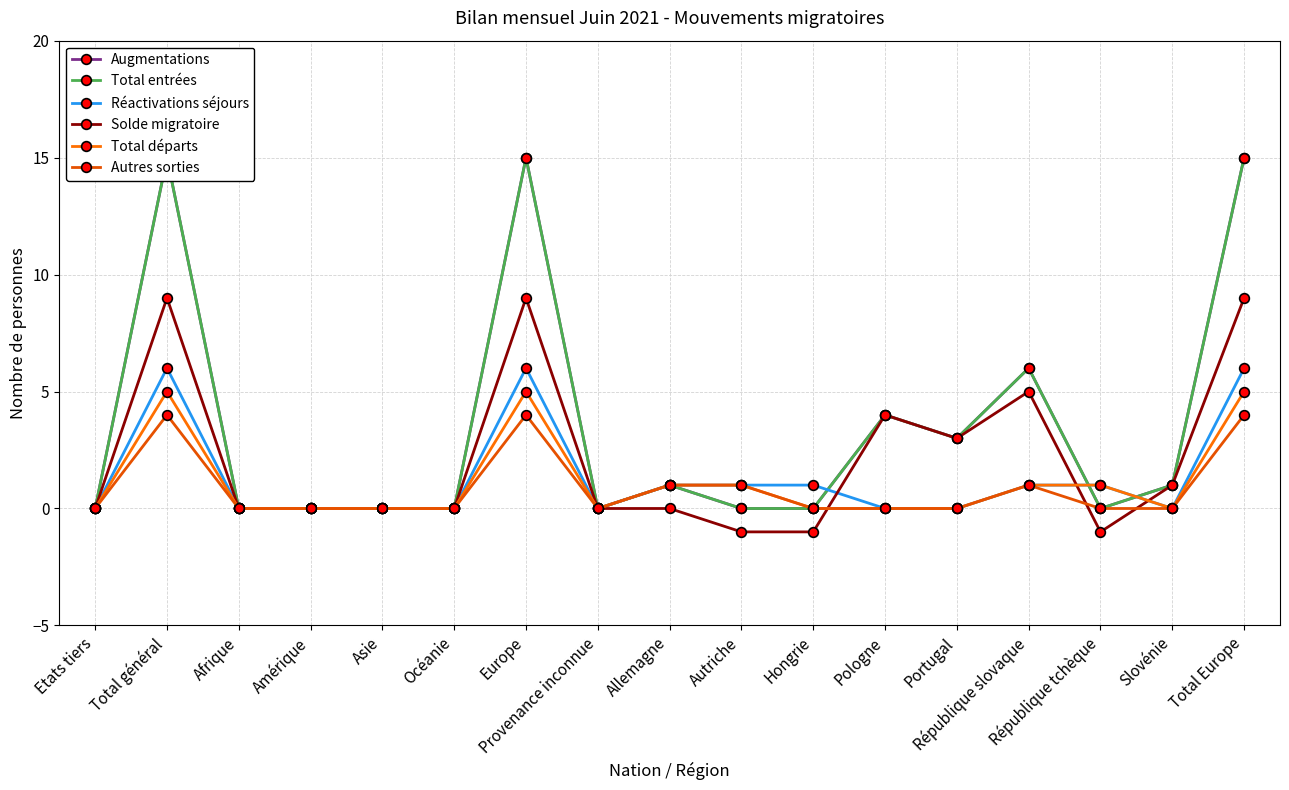

True or false: Solde migratoire and Total entrées cross at least once.

False